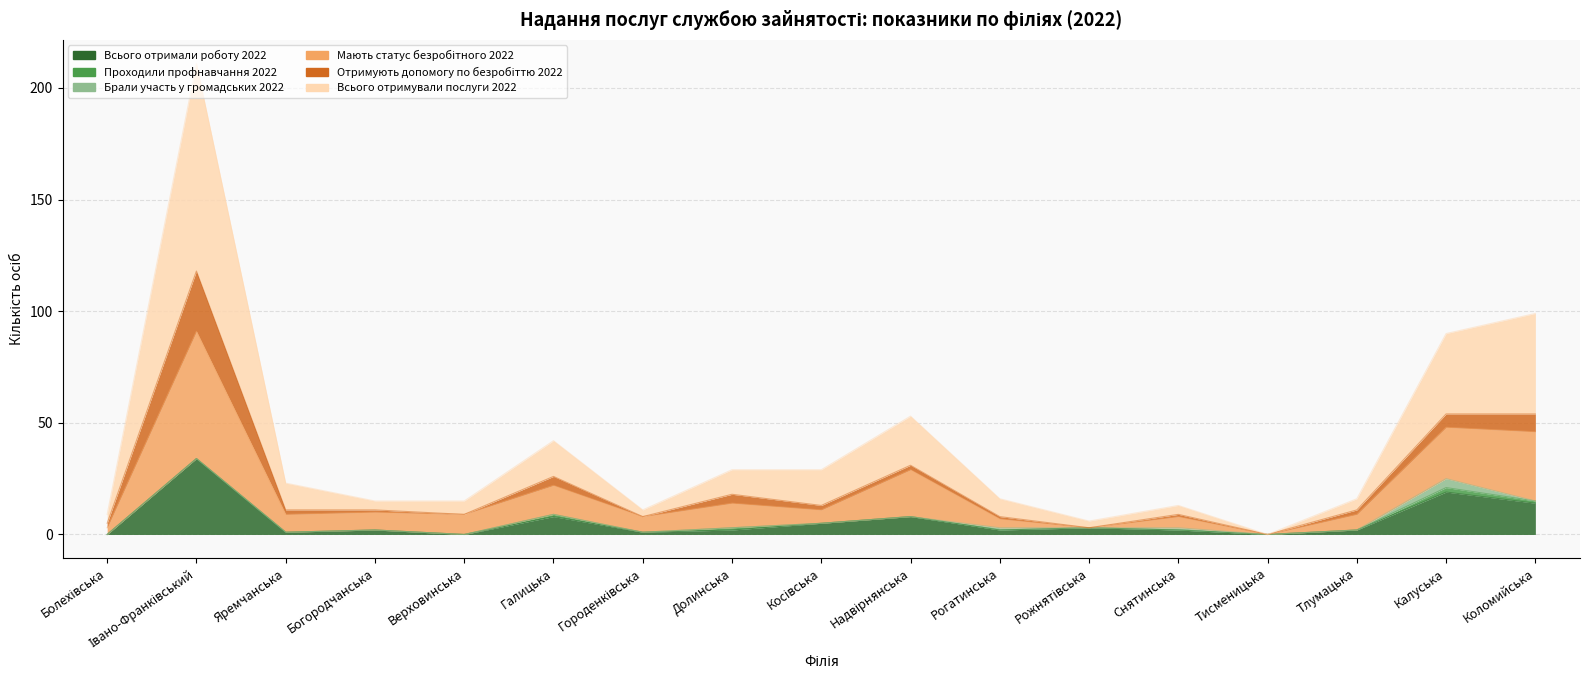

How many values in the Всього отримали роботу 2022 series are below 2?

5